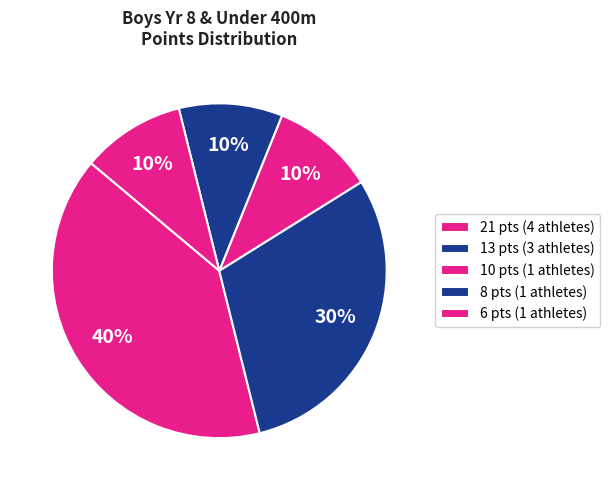

How many segments does this pie chart have?

5